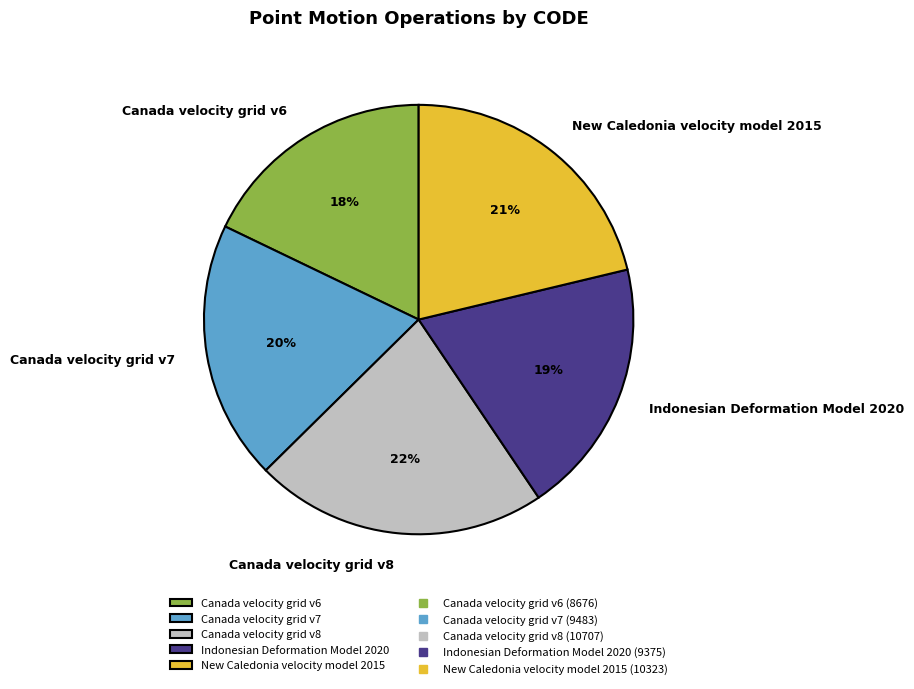

How many slices are in this pie chart?

5